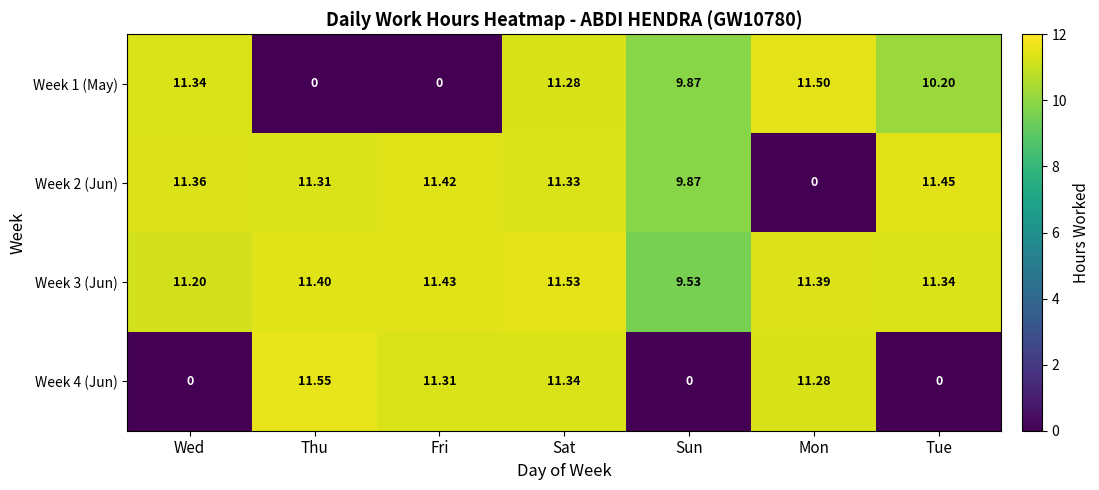

How many series are shown in this chart?

4